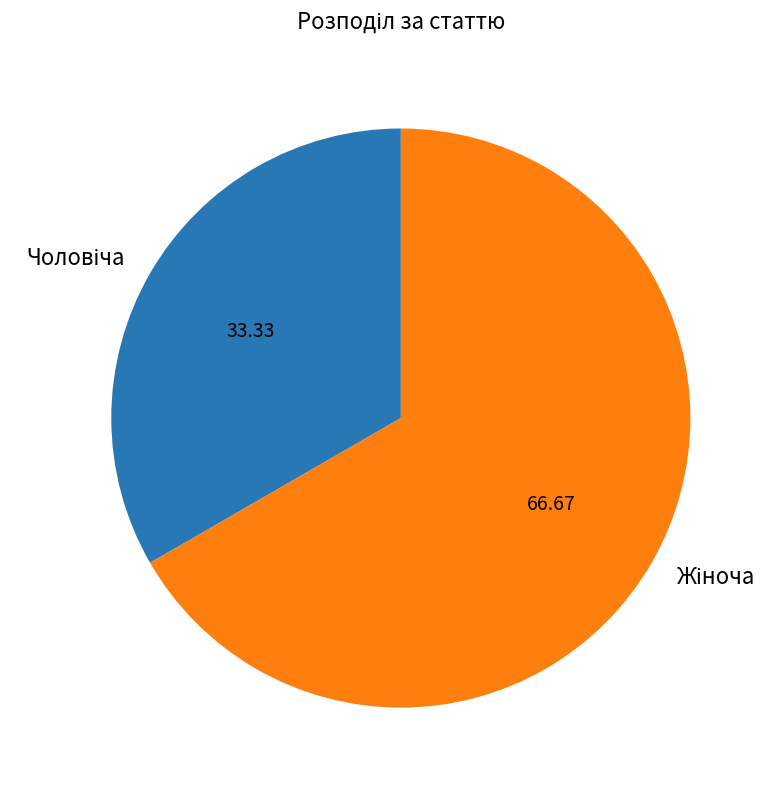

Is there any slice that represents more than half of the pie?

Yes